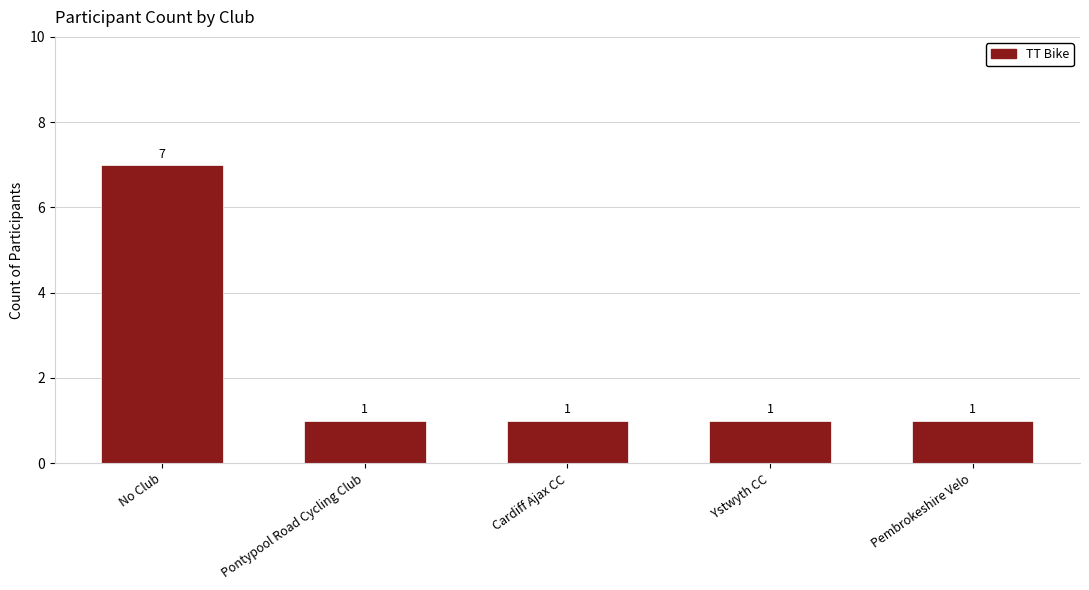

Read the value at Pontypool Road Cycling Club.

1